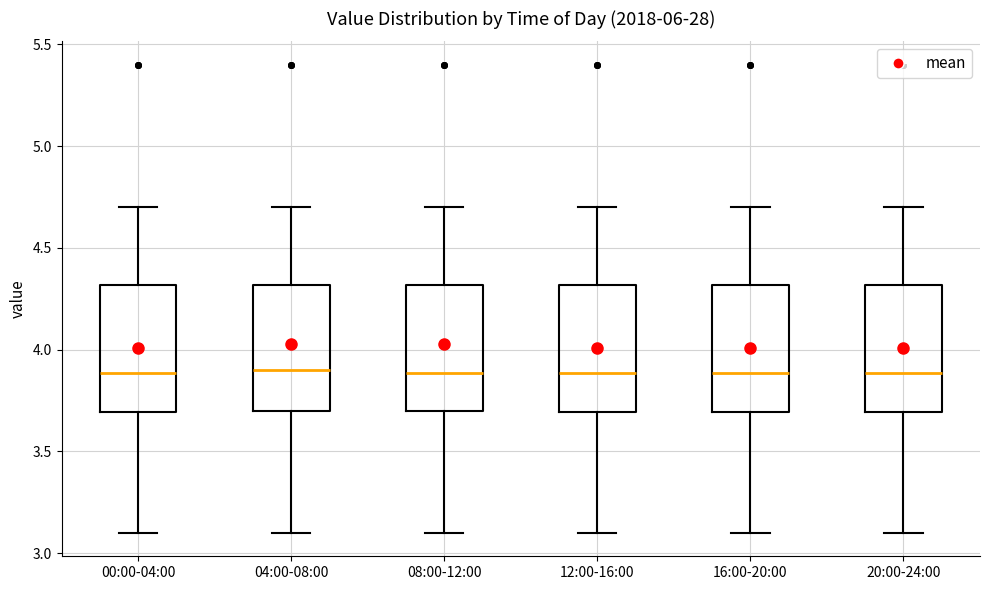

Where does the lower whisker of the box for 12:00-16:00 end on the y-axis? The values are not printed on the chart, so give them approximately, as read against the axis.

3.1